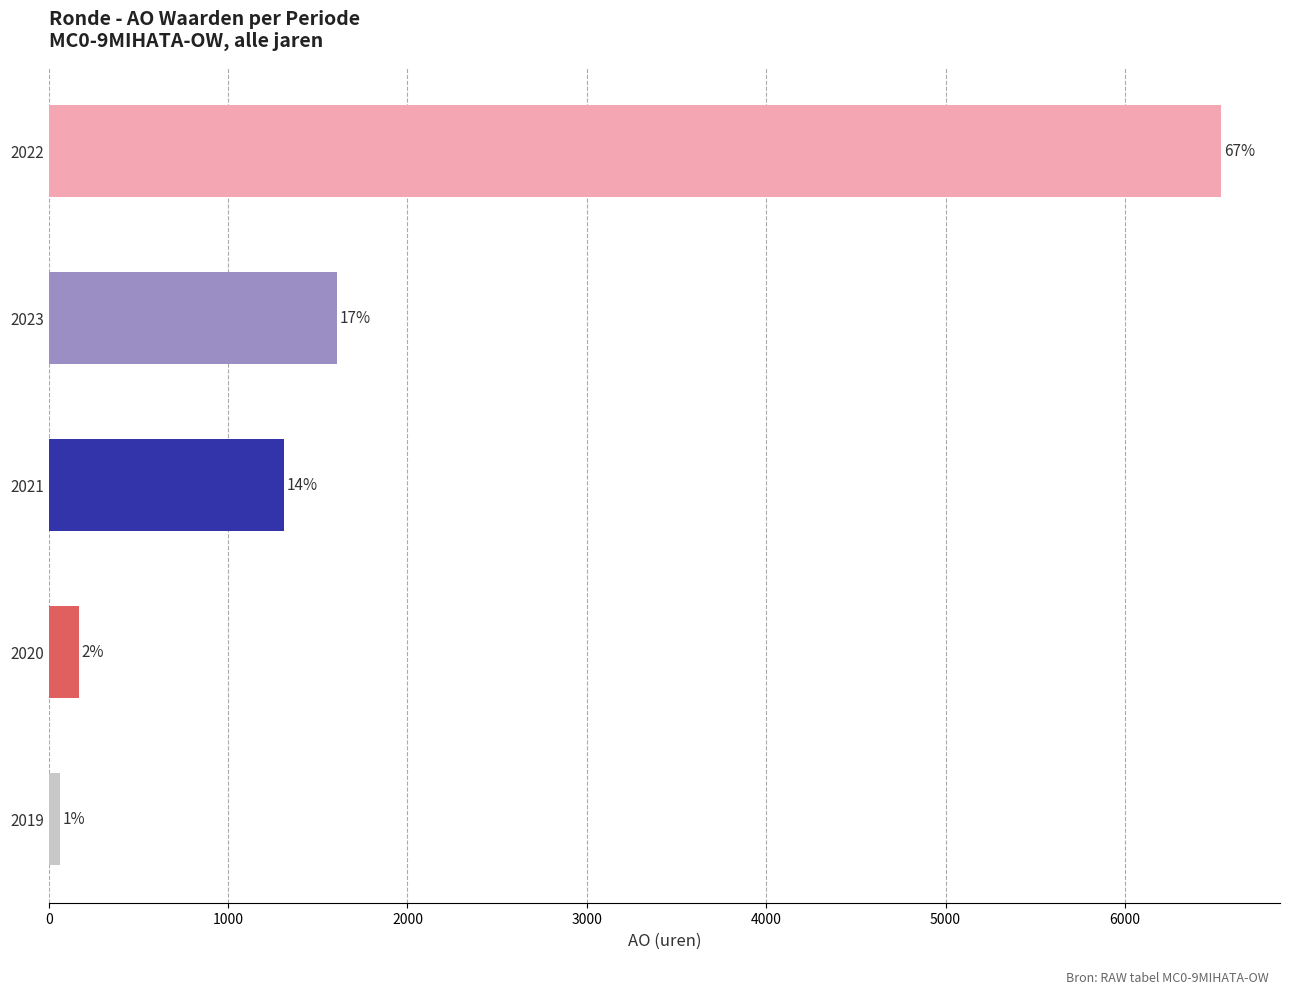

How many bars are there in total?

5